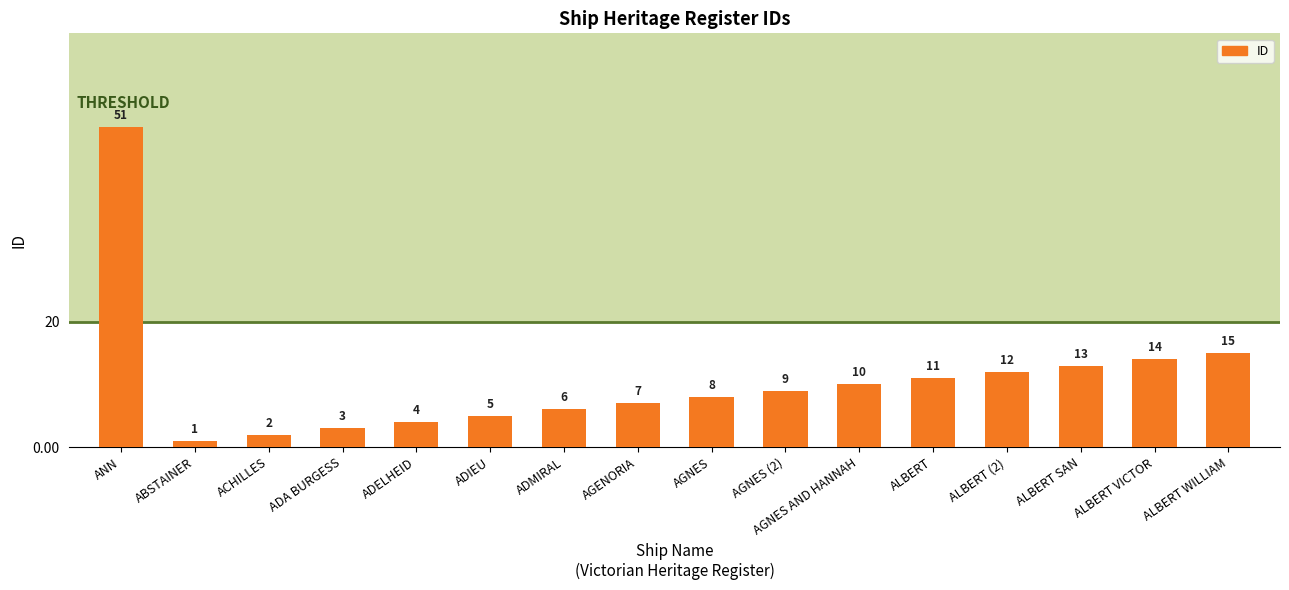

True or false: the data shows 18 at ALBERT SAN.

False